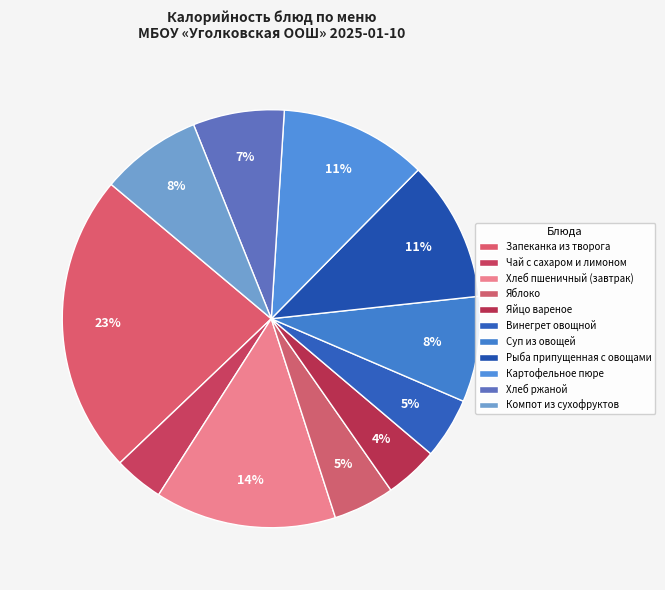

How many segments does this pie chart have?

11